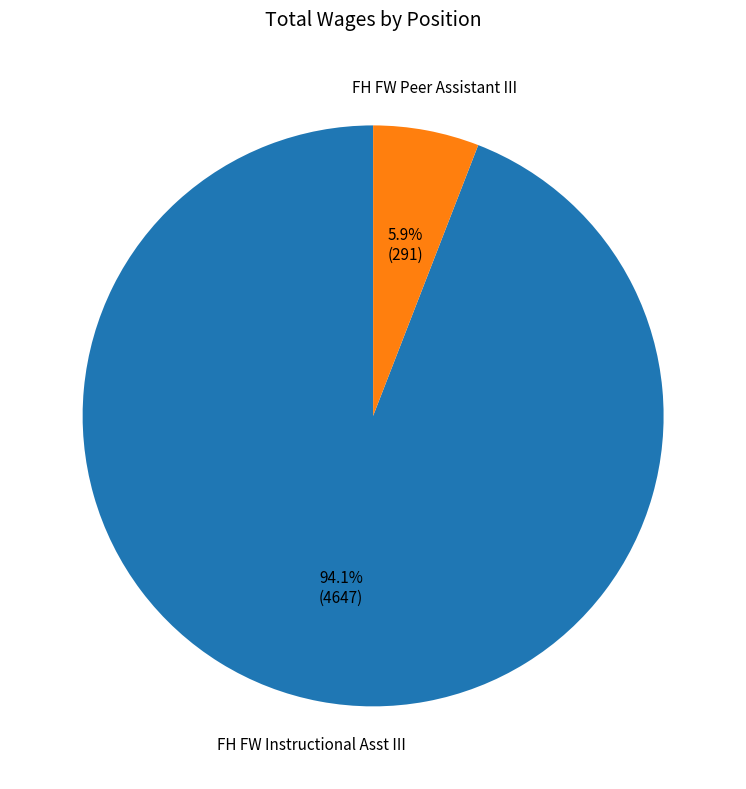

What is the largest slice in the pie chart?

FH FW Instructional Asst III